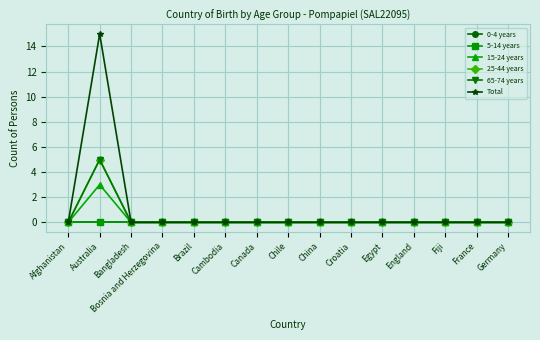

Is this an area chart (filled region under the line)?

No